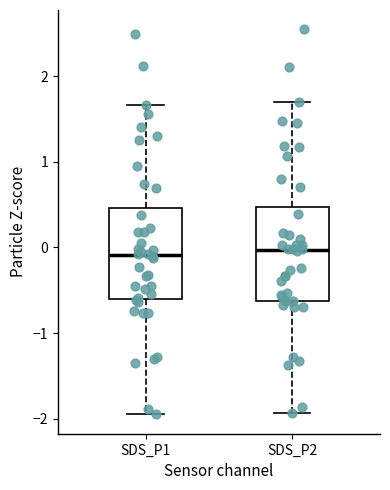

Reading left to right, transcribe this box plot: for each box, give where its median line is, the range the box spans, and where its two whiskers end, as read against the y-axis. The values are not printed on the chart, so give them approximately, as read against the axis.

SDS_P1: median -0.1, box -0.6 to 0.5, whiskers -2.0 to 1.7
SDS_P2: median 0.0, box -0.6 to 0.5, whiskers -1.9 to 1.7